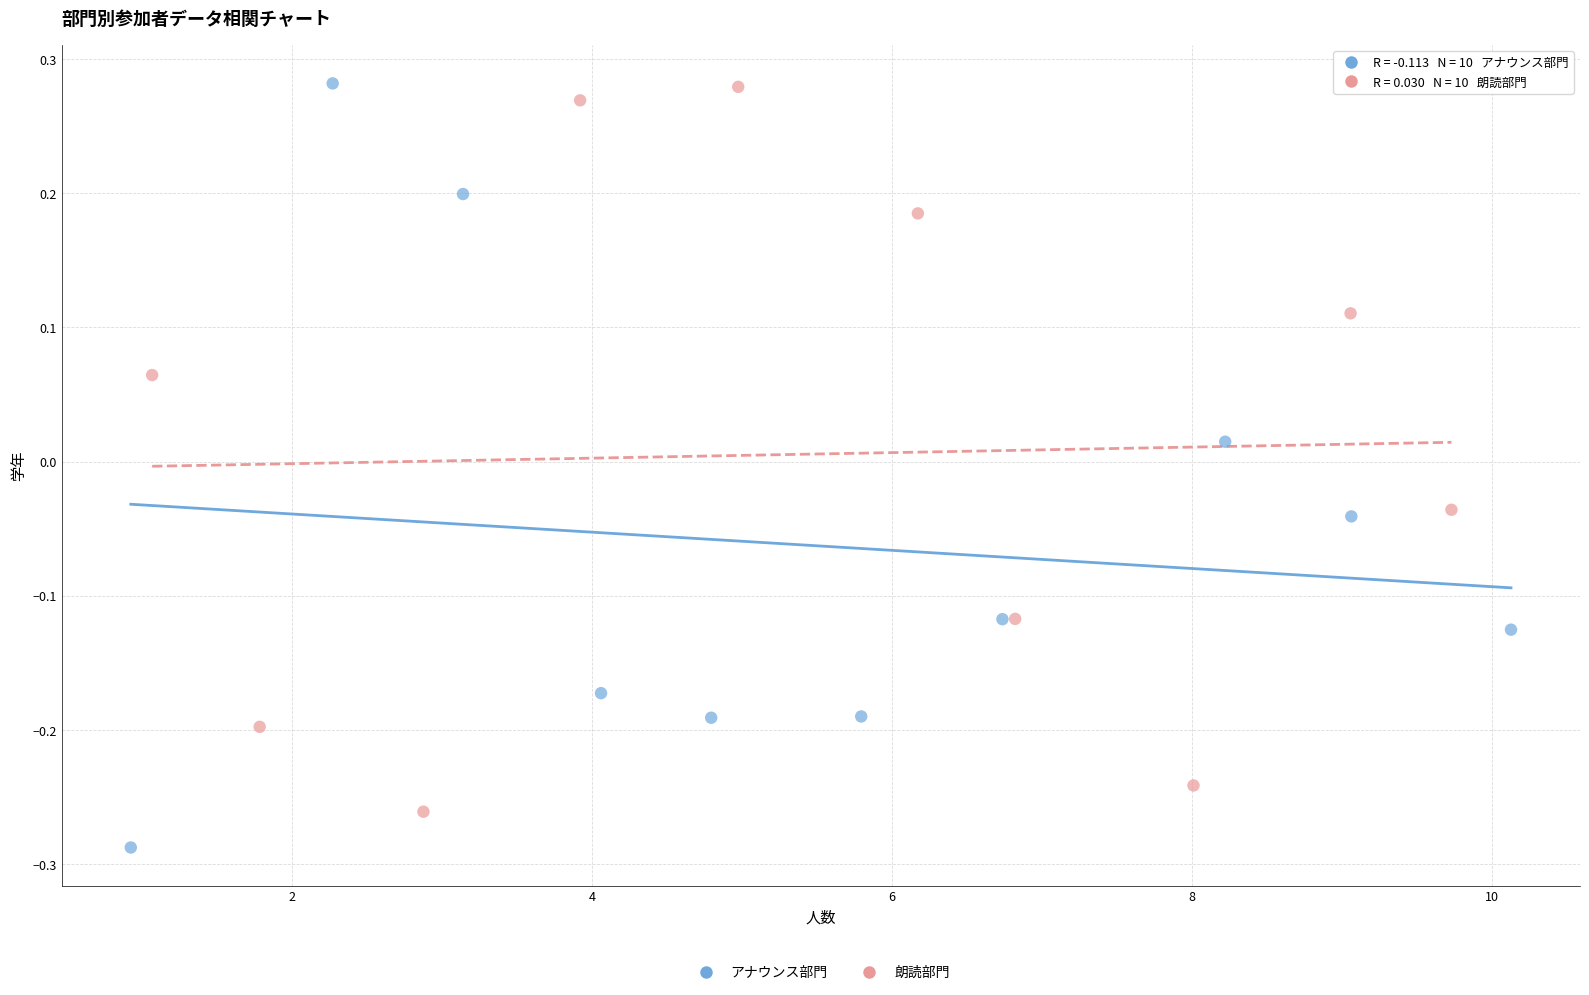

What are all the series names shown in the legend?

アナウンス部門, 朗読部門